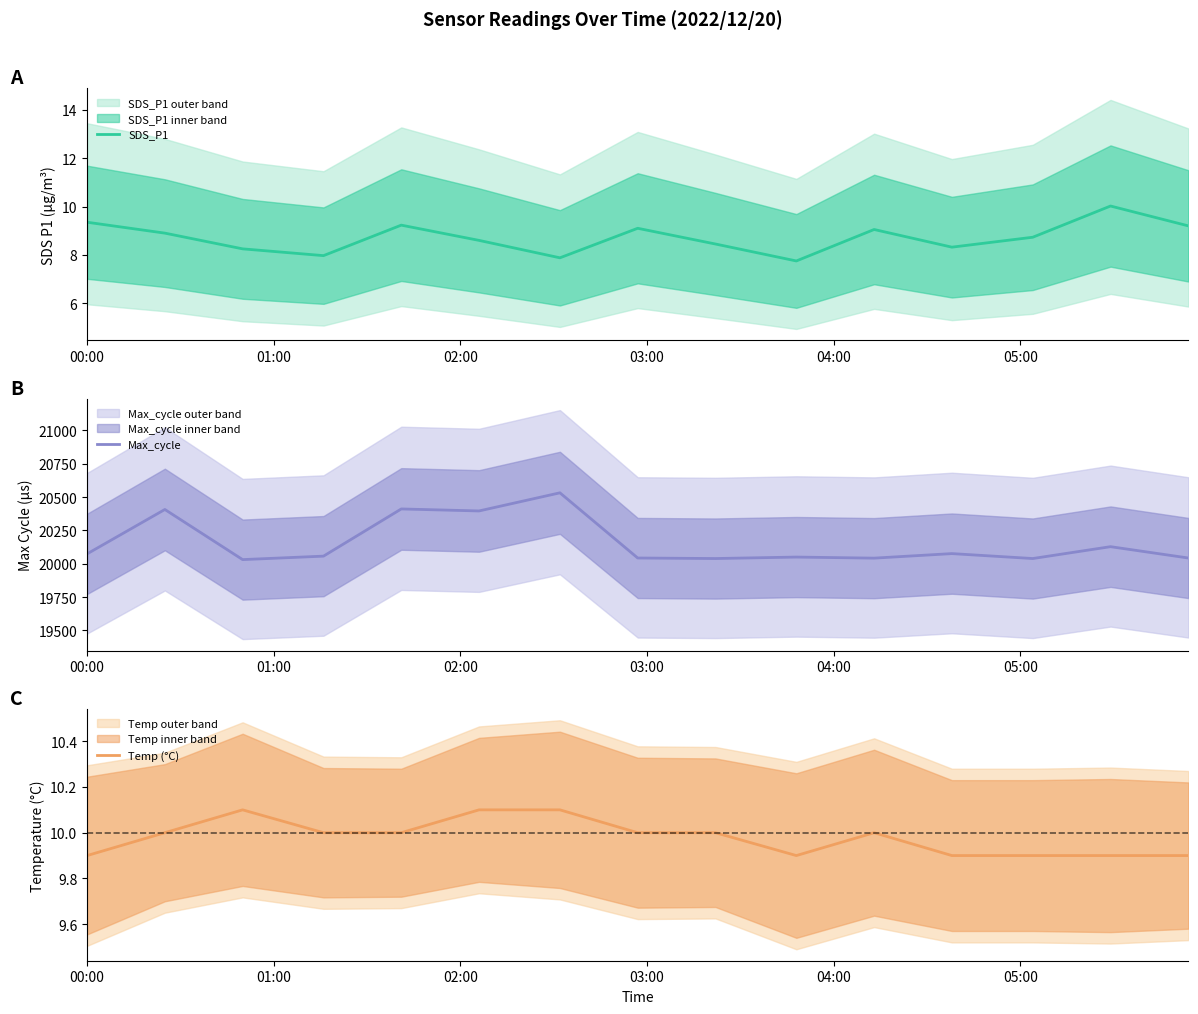

How many series are shown in this chart?

3